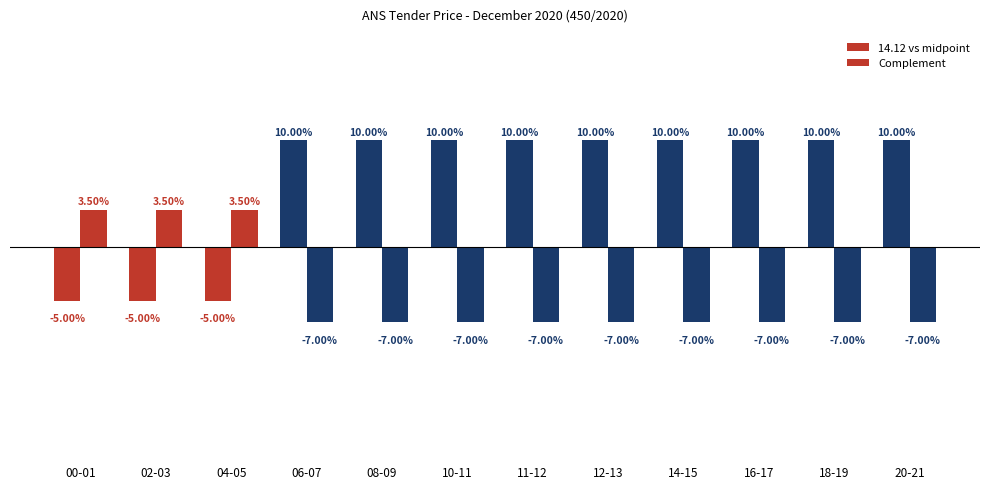

Are the bars grouped side by side (vs. stacked)?

Yes